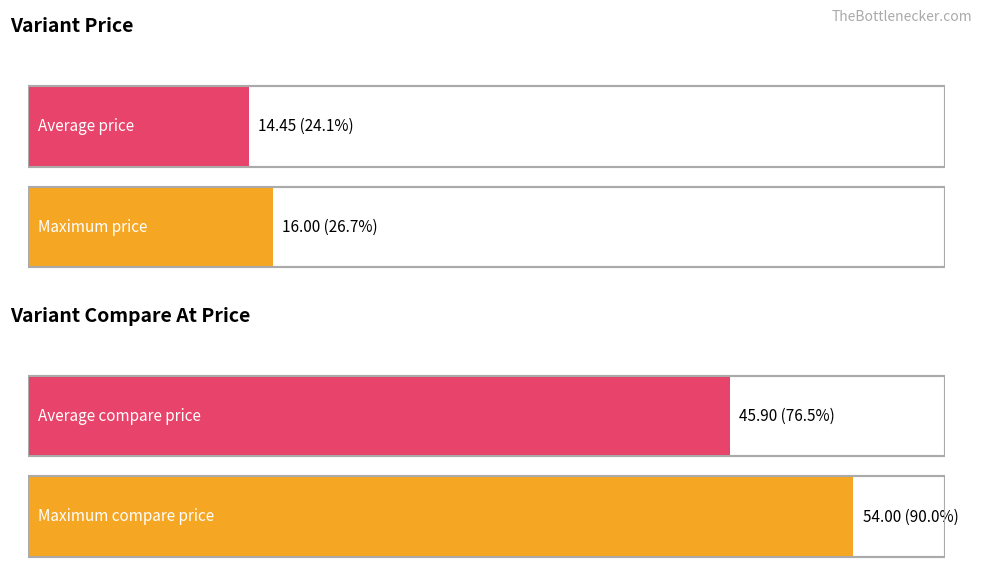

List the series in order of their overall mean, lowest first.

Variant Price, Variant Compare At Price